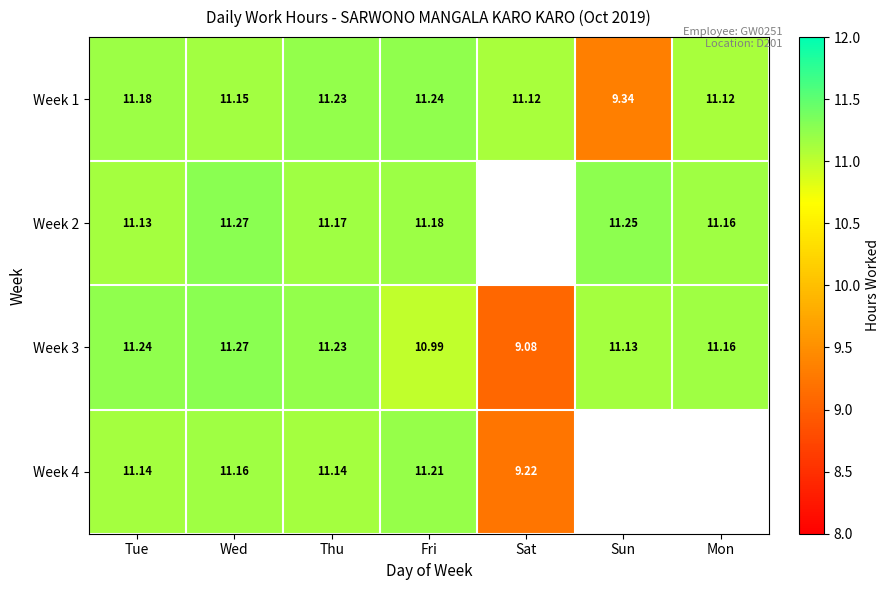

How many distinct data groups are displayed?

4